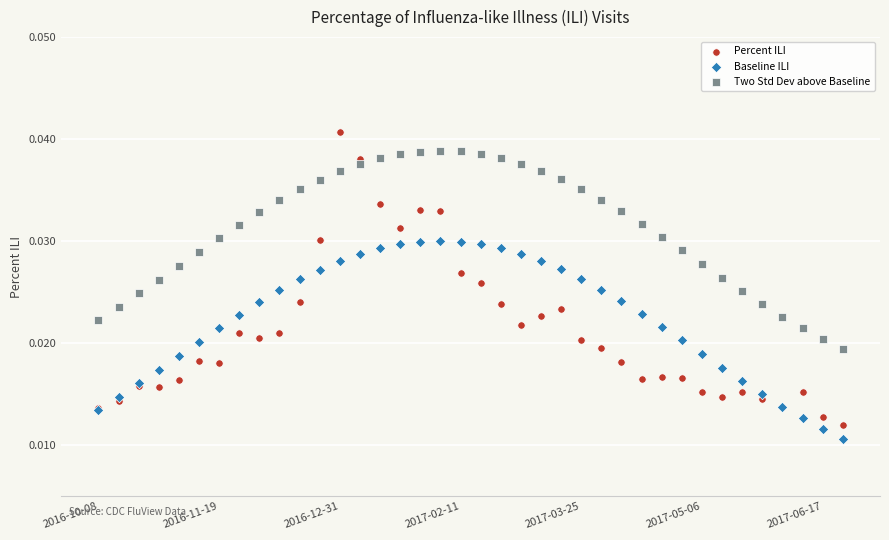

Which series reaches the maximum Y coordinate?

Percent ILI